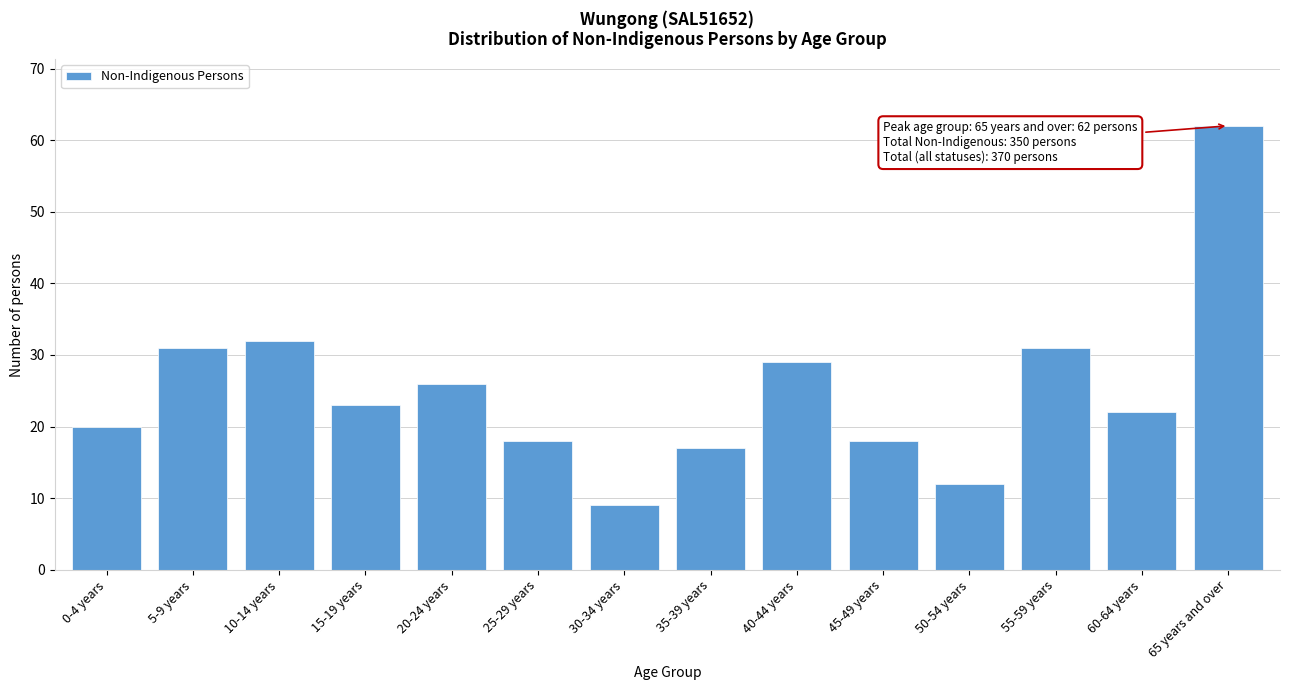

Reading left to right, what are all the values shown in this chart?

20	31	32	23	26	18	9	17	29	18	12	31	22	62